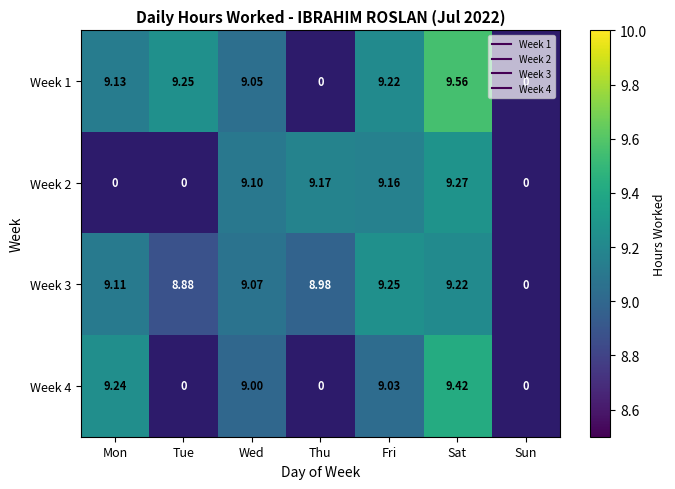

At which label does Week 2 reach its minimum?

Mon